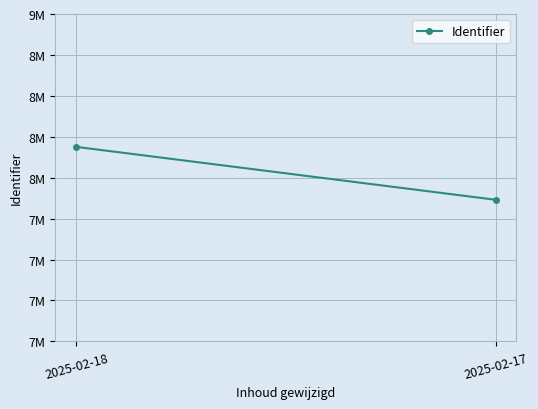

List the labels in order of value, largest first.

2025-02-18, 2025-02-17